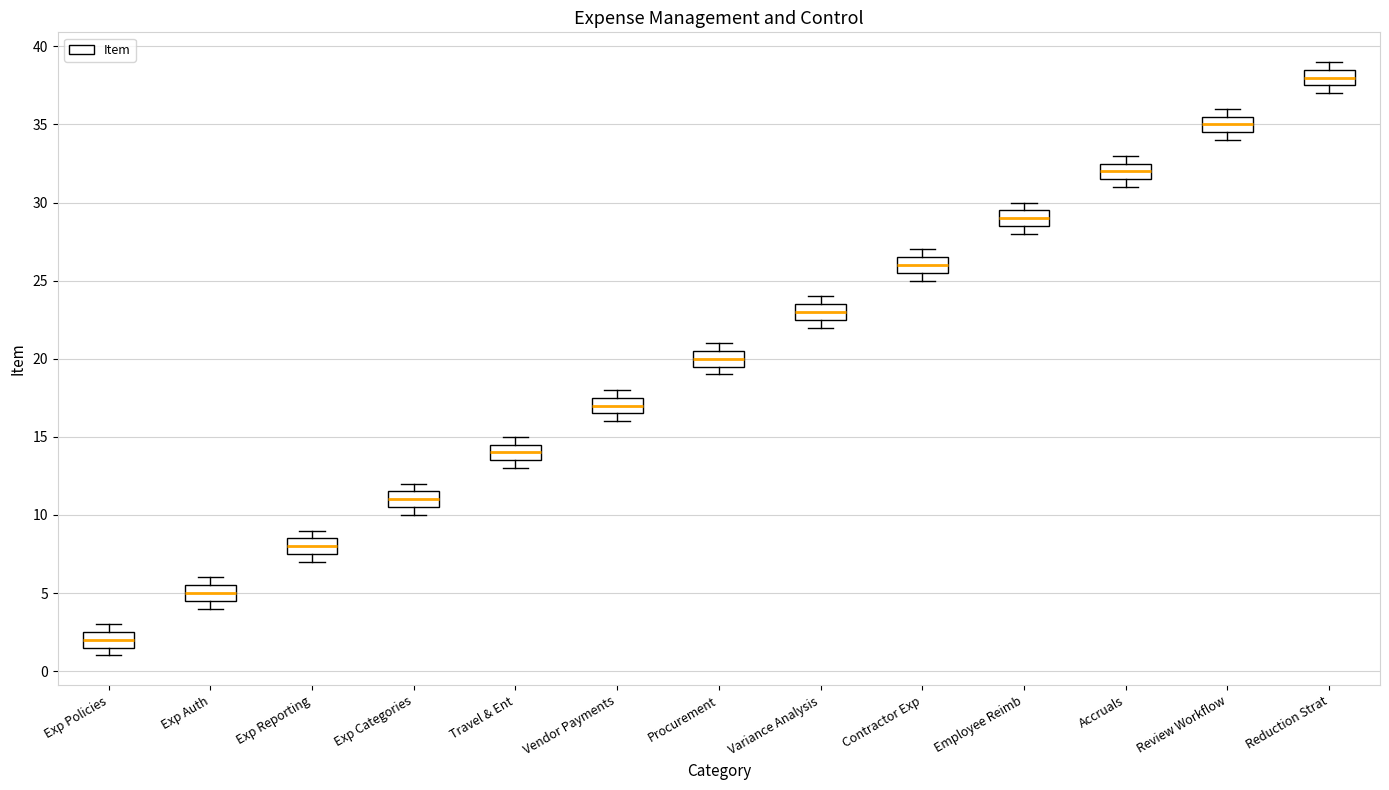

Reading left to right, transcribe this box plot: for each box, give where its median line is, the range the box spans, and where its two whiskers end, as read against the y-axis. The values are not printed on the chart, so give them approximately, as read against the axis.

Exp Policies: median 2.0, box 1.5 to 2.5, whiskers 1.0 to 3.0
Exp Auth: median 5.0, box 4.5 to 5.5, whiskers 4.0 to 6.0
Exp Reporting: median 8.0, box 7.5 to 8.5, whiskers 7.0 to 9.0
Exp Categories: median 11.0, box 10.5 to 11.5, whiskers 10.0 to 12.0
Travel & Ent: median 14.0, box 13.5 to 14.5, whiskers 13.0 to 15.0
Vendor Payments: median 17.0, box 16.5 to 17.5, whiskers 16.0 to 18.0
Procurement: median 20.0, box 19.5 to 20.5, whiskers 19.0 to 21.0
Variance Analysis: median 23.0, box 22.5 to 23.5, whiskers 22.0 to 24.0
Contractor Exp: median 26.0, box 25.5 to 26.5, whiskers 25.0 to 27.0
Employee Reimb: median 29.0, box 28.5 to 29.5, whiskers 28.0 to 30.0
Accruals: median 32.0, box 31.5 to 32.5, whiskers 31.0 to 33.0
Review Workflow: median 35.0, box 34.5 to 35.5, whiskers 34.0 to 36.0
Reduction Strat: median 38.0, box 37.5 to 38.5, whiskers 37.0 to 39.0